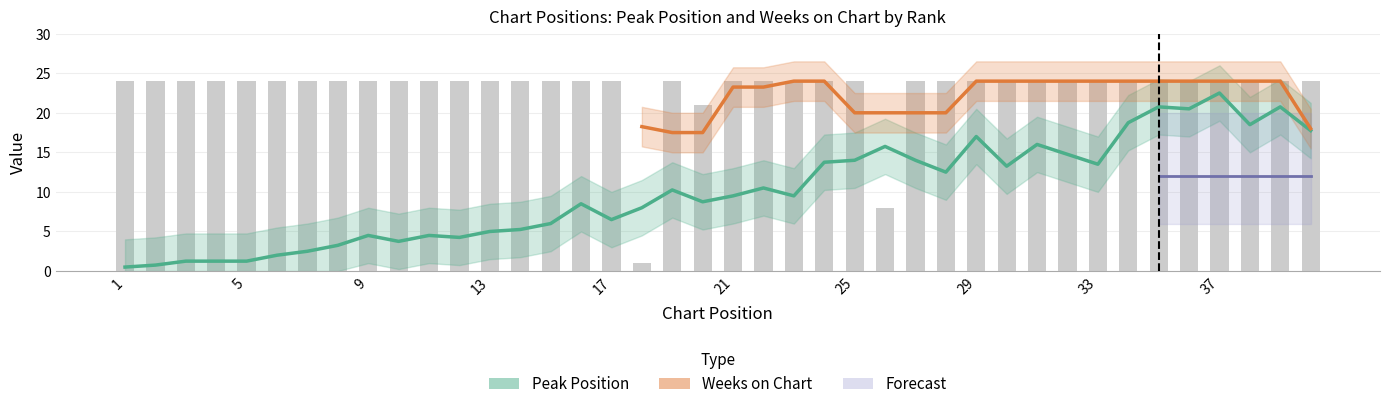

Between 37 and 5, which is larger?

37